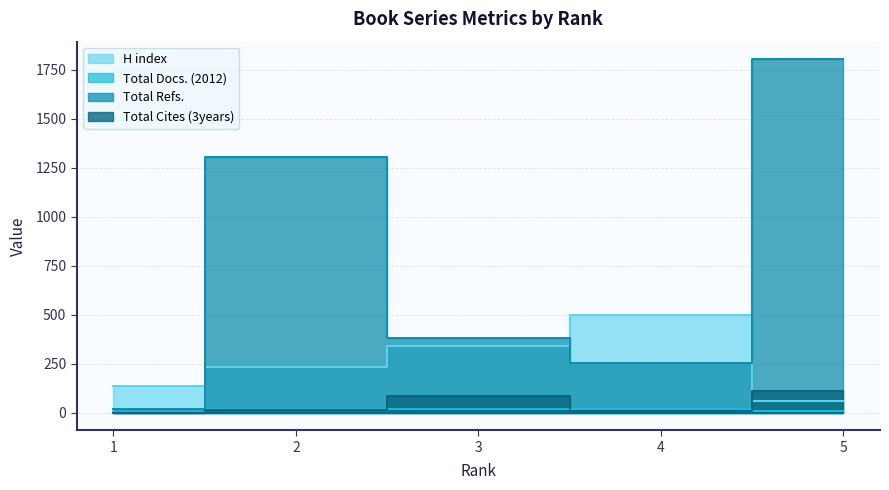

How many data points does each series have?

5